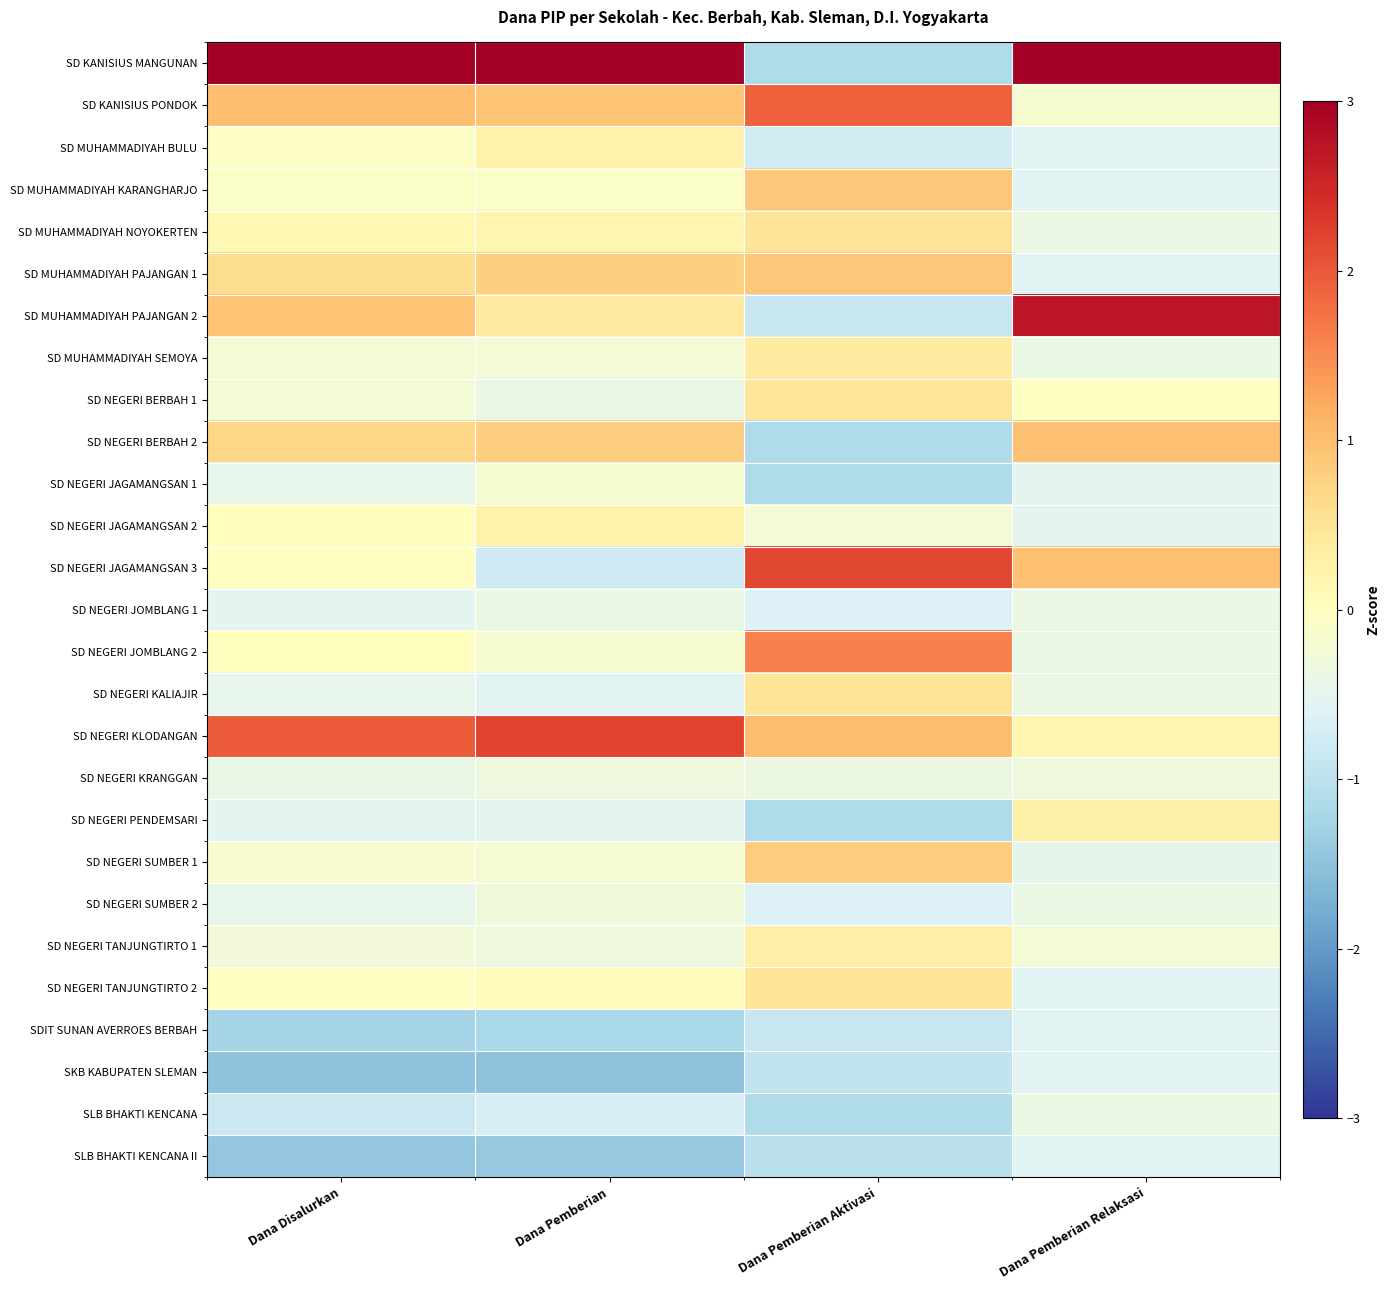

At Dana Pemberian, list the series in order from smallest to largest.

SKB KABUPATEN SLEMAN, SLB BHAKTI KENCANA II, SDIT SUNAN AVERROES BERBAH, SD NEGERI JAGAMANGSAN 3, SLB BHAKTI KENCANA, SD NEGERI KALIAJIR, SD NEGERI PENDEMSARI, SD NEGERI BERBAH 1, SD NEGERI JOMBLANG 1, SD NEGERI KRANGGAN, SD NEGERI TANJUNGTIRTO 1, SD NEGERI SUMBER 2, SD MUHAMMADIYAH SEMOYA, SD NEGERI SUMBER 1, SD NEGERI JAGAMANGSAN 1, SD NEGERI JOMBLANG 2, SD MUHAMMADIYAH KARANGHARJO, SD NEGERI TANJUNGTIRTO 2, SD MUHAMMADIYAH NOYOKERTEN, SD MUHAMMADIYAH BULU, SD NEGERI JAGAMANGSAN 2, SD MUHAMMADIYAH PAJANGAN 2, SD MUHAMMADIYAH PAJANGAN 1, SD NEGERI BERBAH 2, SD KANISIUS PONDOK, SD NEGERI KLODANGAN, SD KANISIUS MANGUNAN